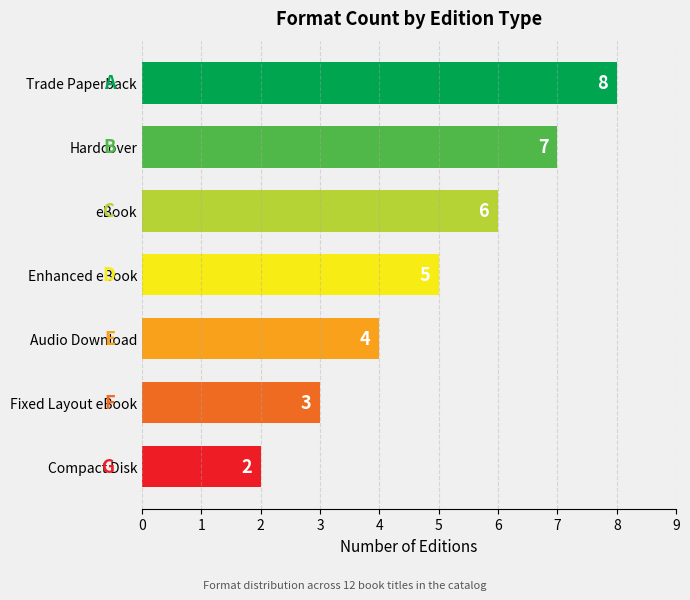

List the labels in order of value, largest first.

Trade Paperback, Hardcover, eBook, Enhanced eBook, Audio Download, Fixed Layout eBook, Compact Disk